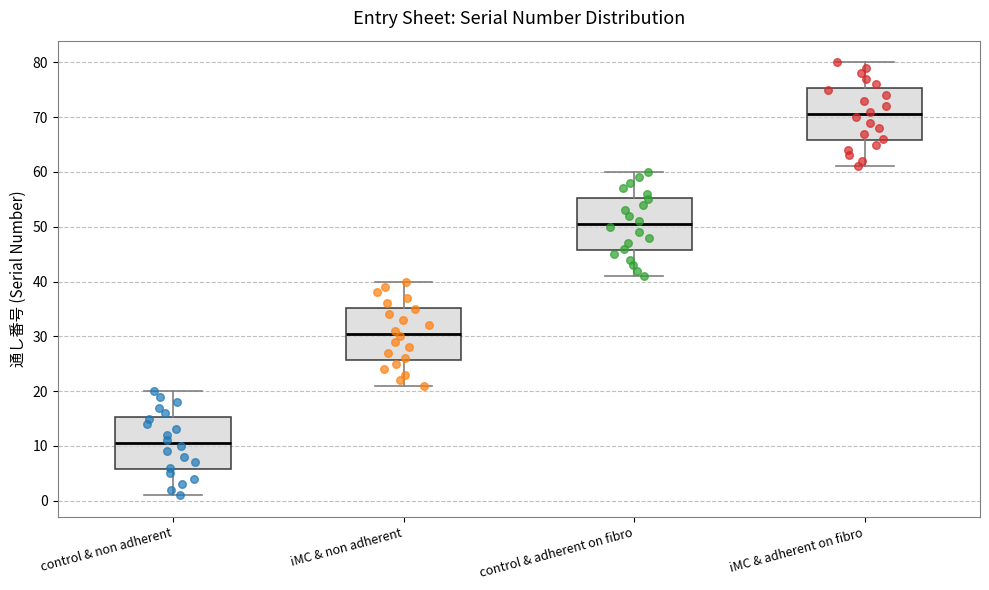

Which box has the lowest median line?

control & non adherent